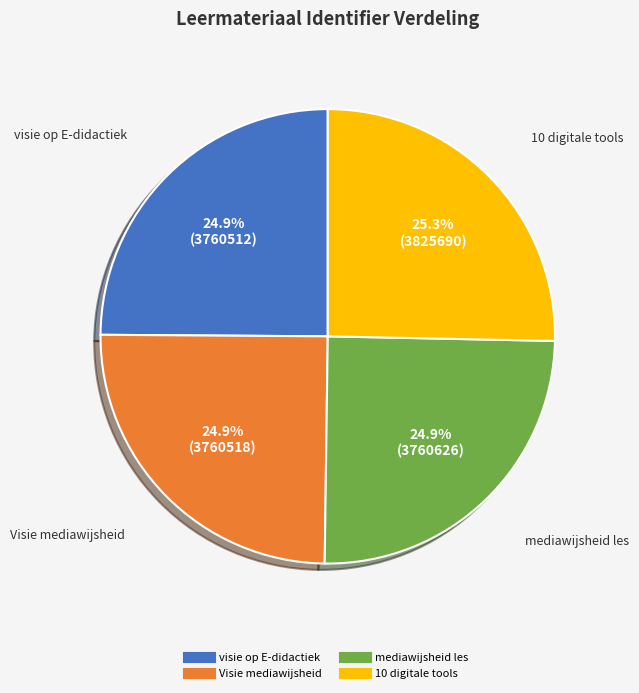

Approximately how many times larger is the value at 10 digitale tools compared to Visie mediawijsheid?

1.0